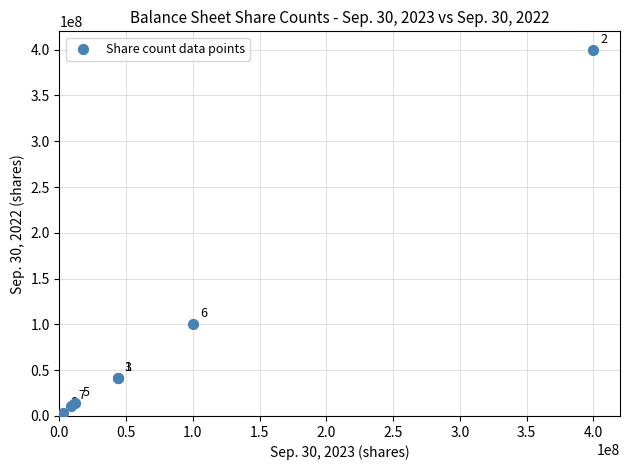

What Y value in the scatter plot is closest to 200001353?

100000000